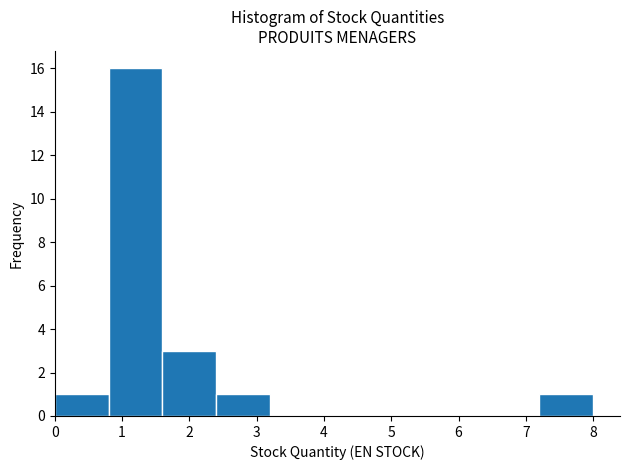

Which range on the x-axis has the tallest bar?

0.8 to 1.6